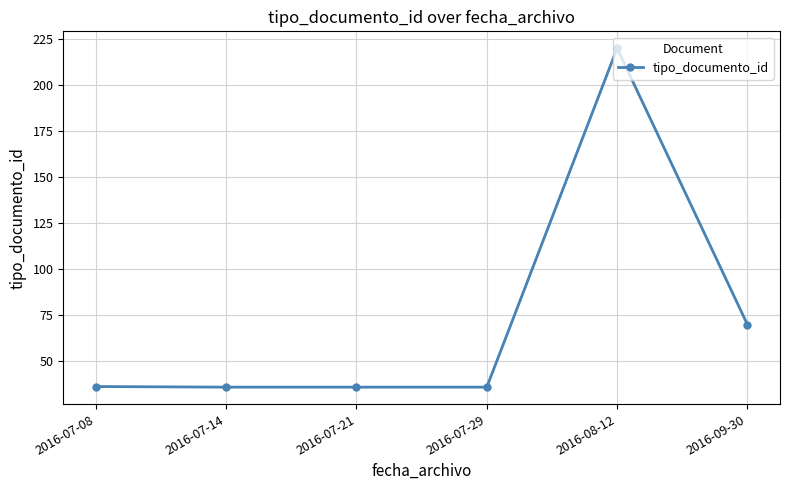

What is the change in value from 2016-07-14 to 2016-09-30?

+34.0